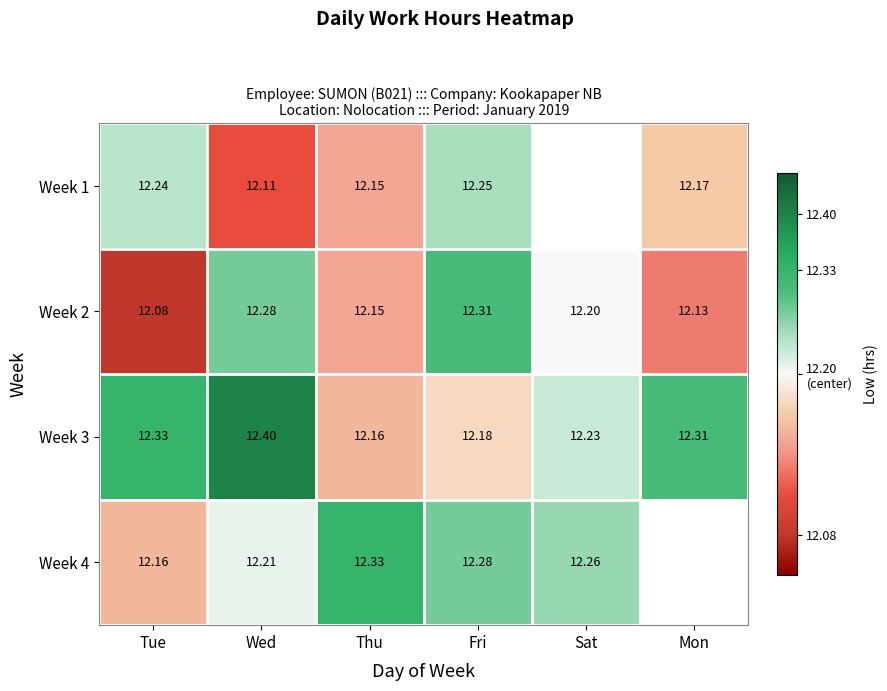

Which category has the highest value in the Week 3 series?

Wed